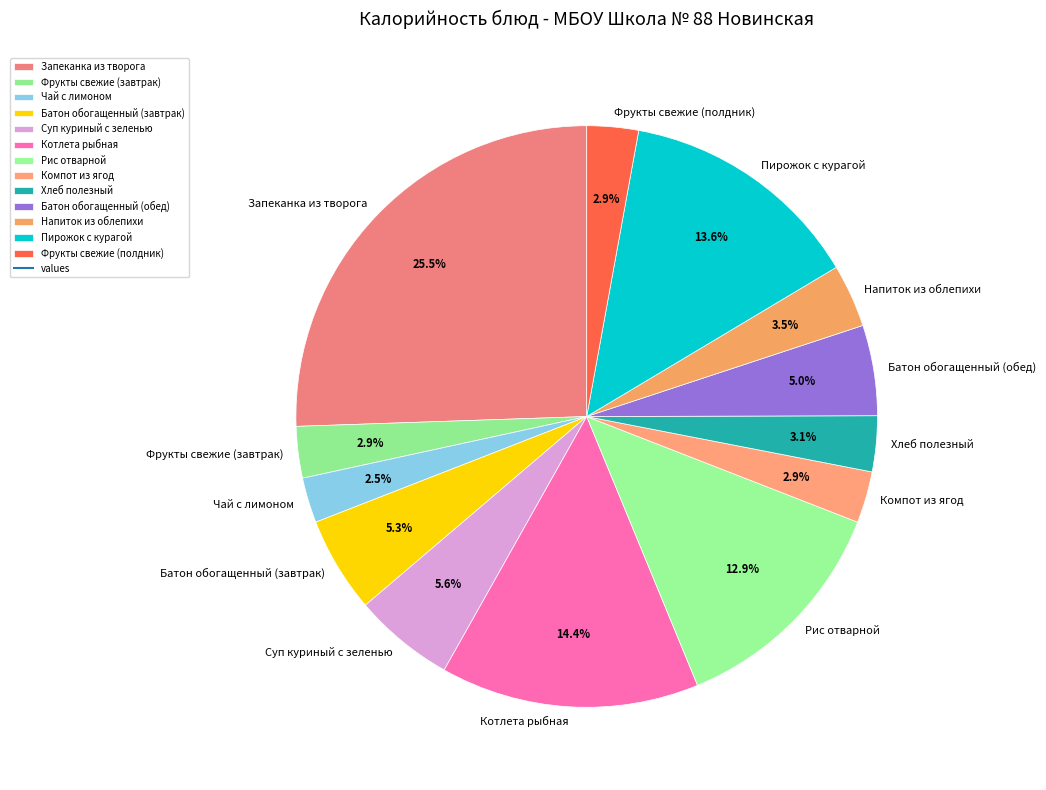

To the nearest percent, what portion does Котлета рыбная represent?

14%